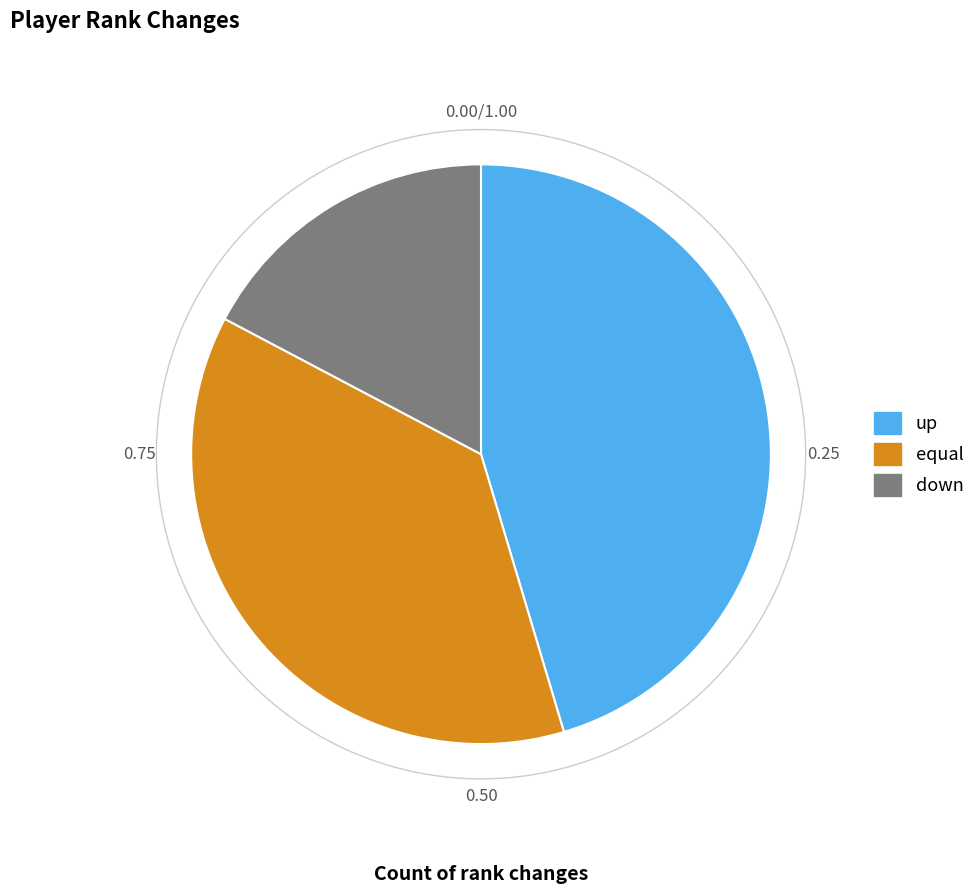

What percentage do equal and up together represent?

82.7%